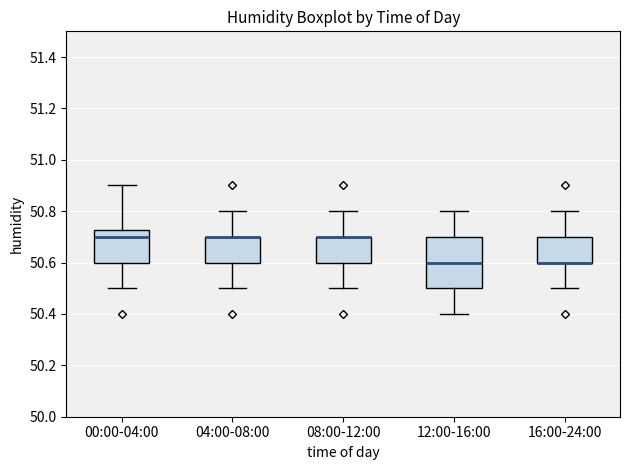

Comparing the boxes themselves (not the whiskers), which one is the tallest?

12:00-16:00